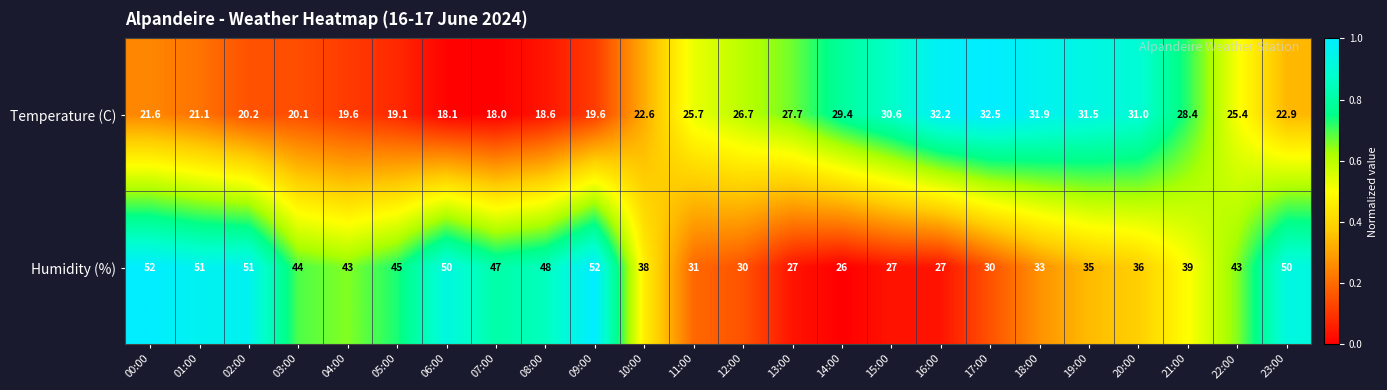

What is the difference between the second highest and minimum values in the Temperature (C) series?

14.2